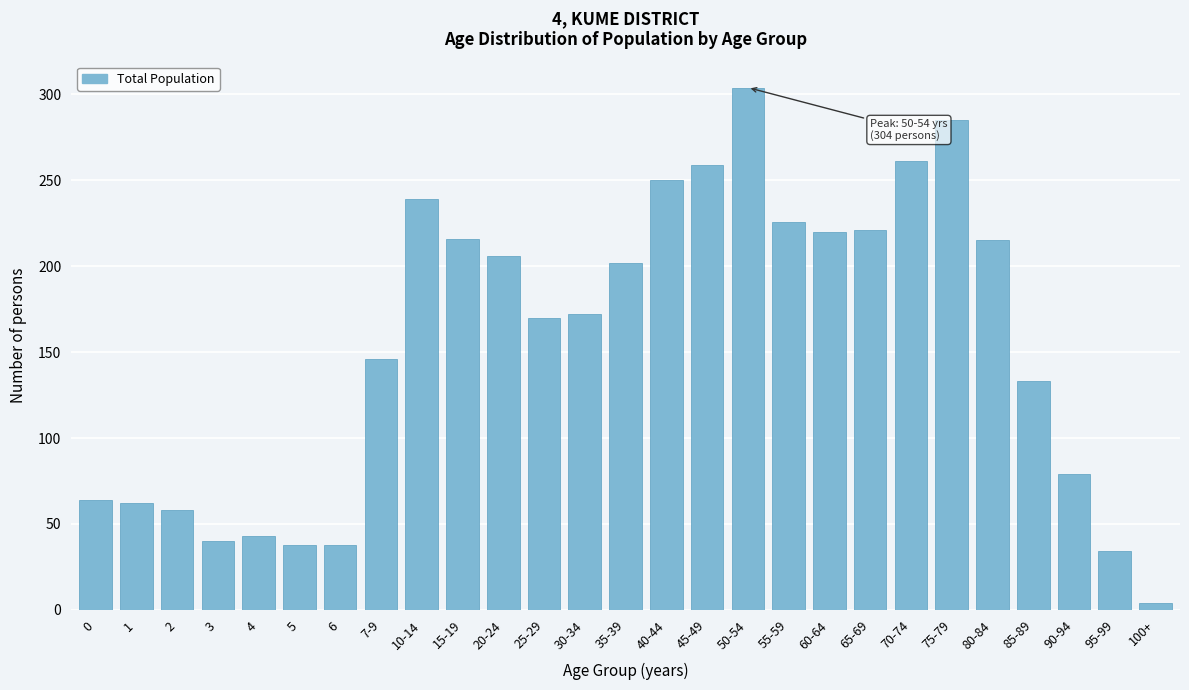

What is the difference between the values at 15-19 and 0?

152